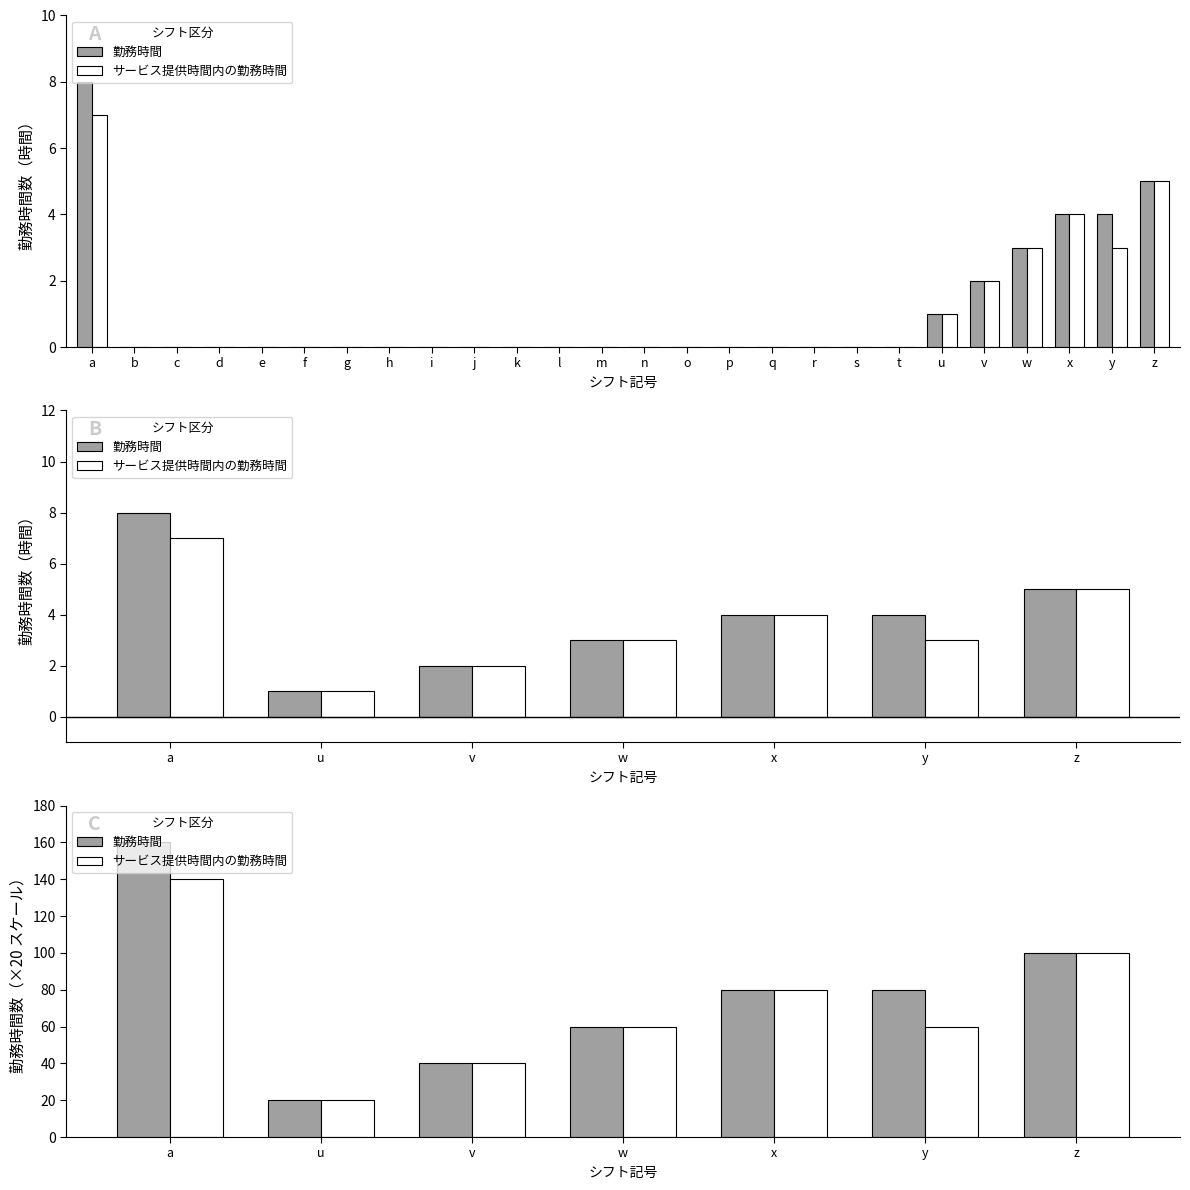

What is the value of the 勤務時間 bar at the 7th from the left?

100